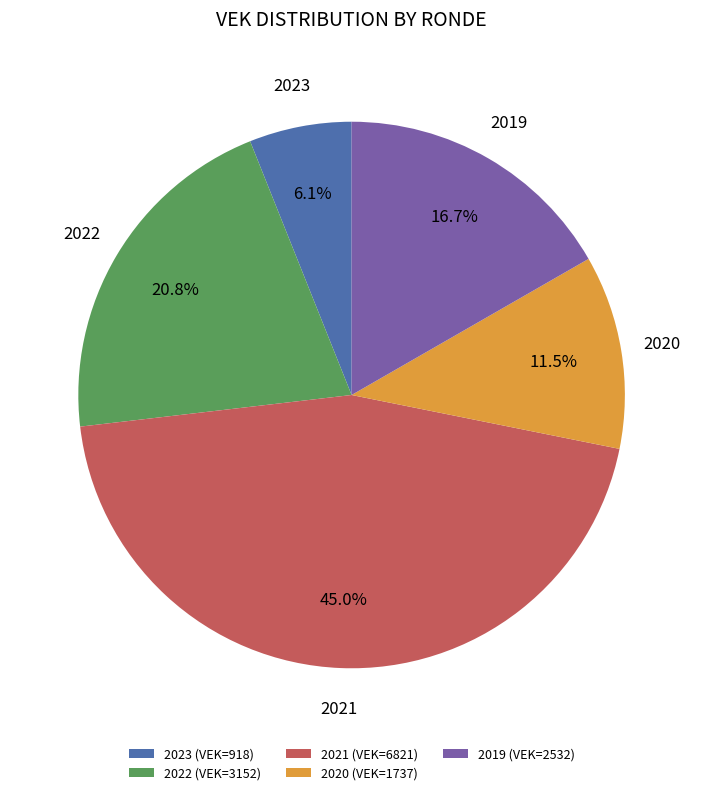

Count the number of slices in the pie.

5